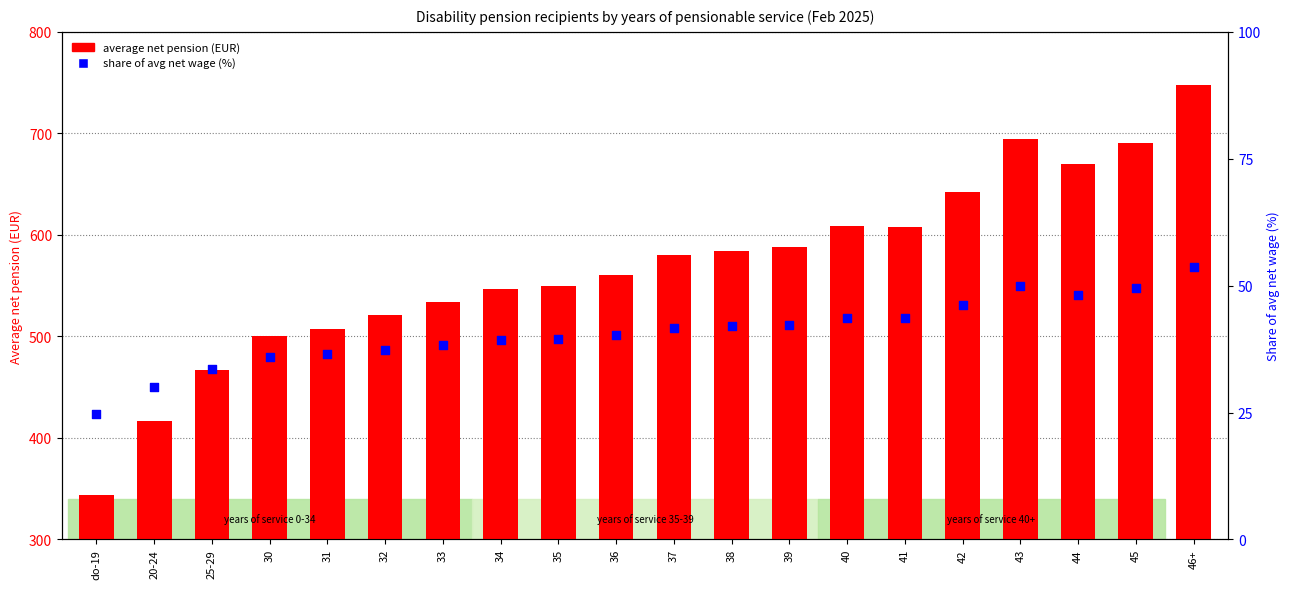

At how many categories does at least one series exceed 419?

18